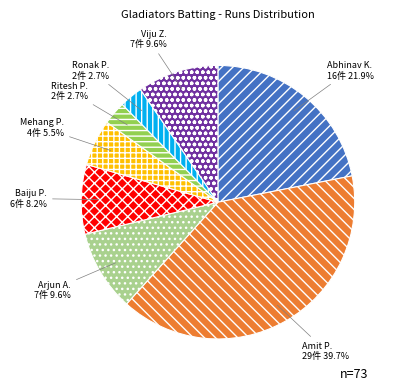

Does Baiju P. represent more than half of the total?

No